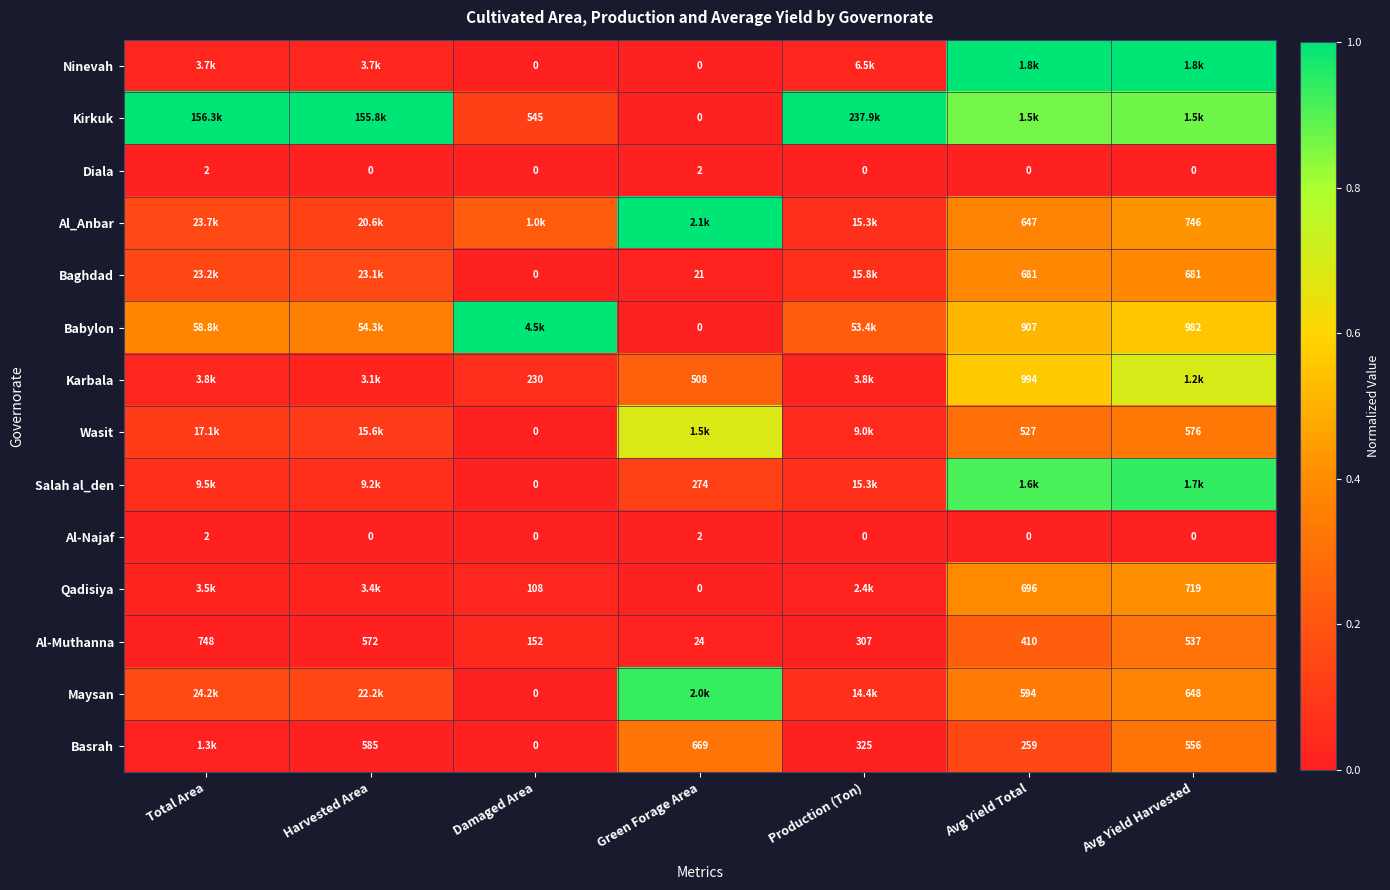

Which category has the lowest value in the Al-Muthanna series?

Green Forage Area